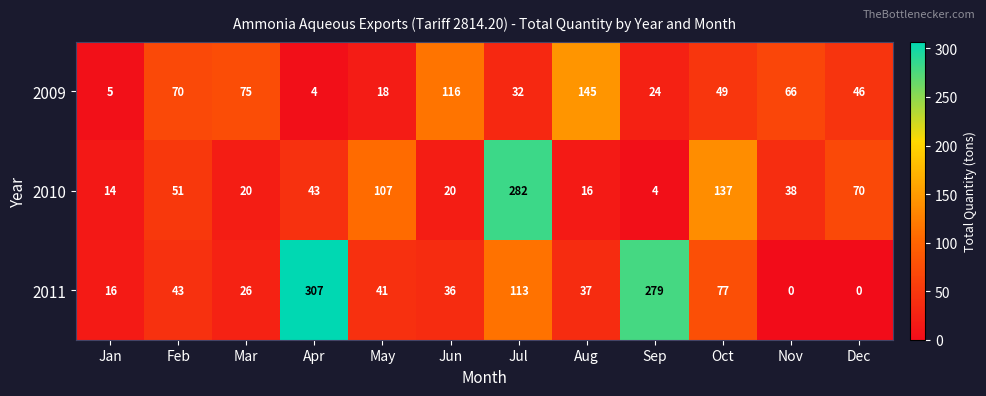

What is the difference between the maximum and second lowest values in the 2010 series?

268